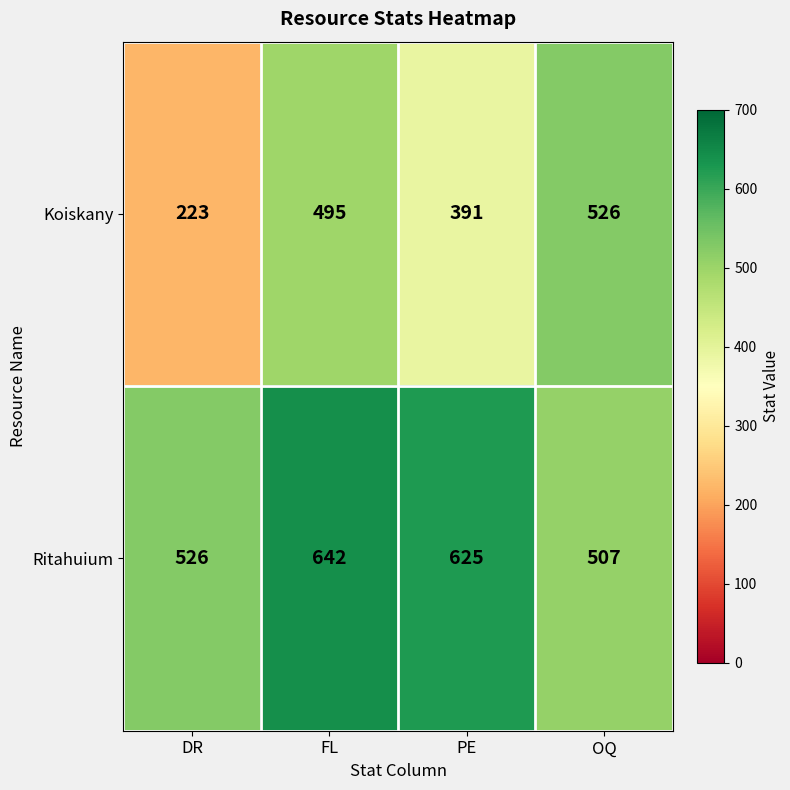

Which series changed the most between FL and PE?

Koiskany